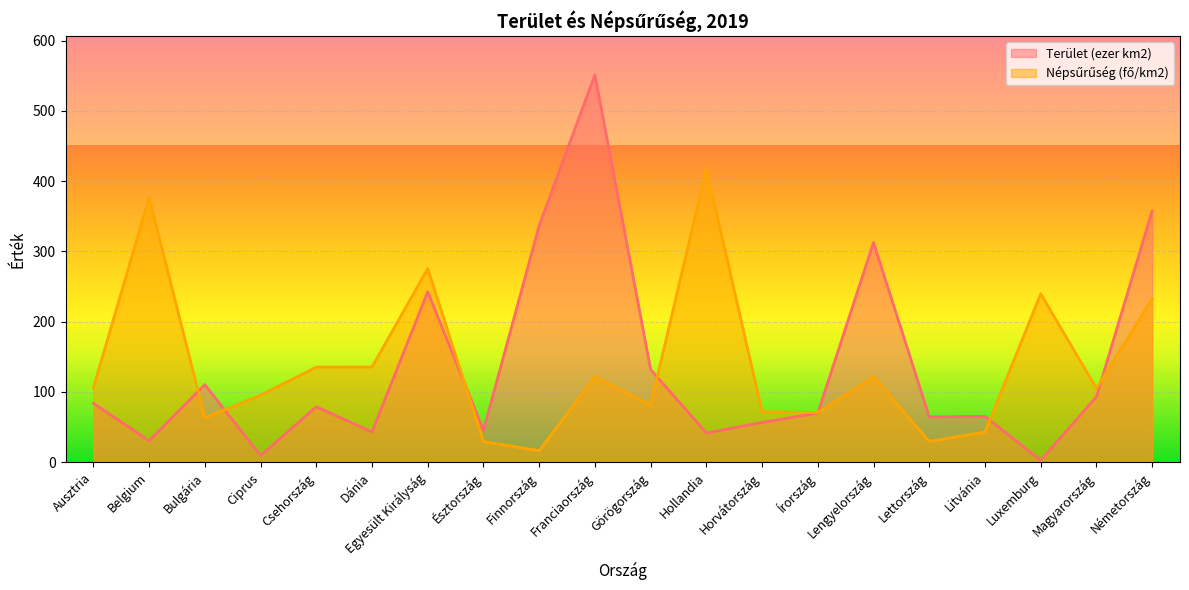

How many values in the Terület (ezer km2) series are below 78?

10